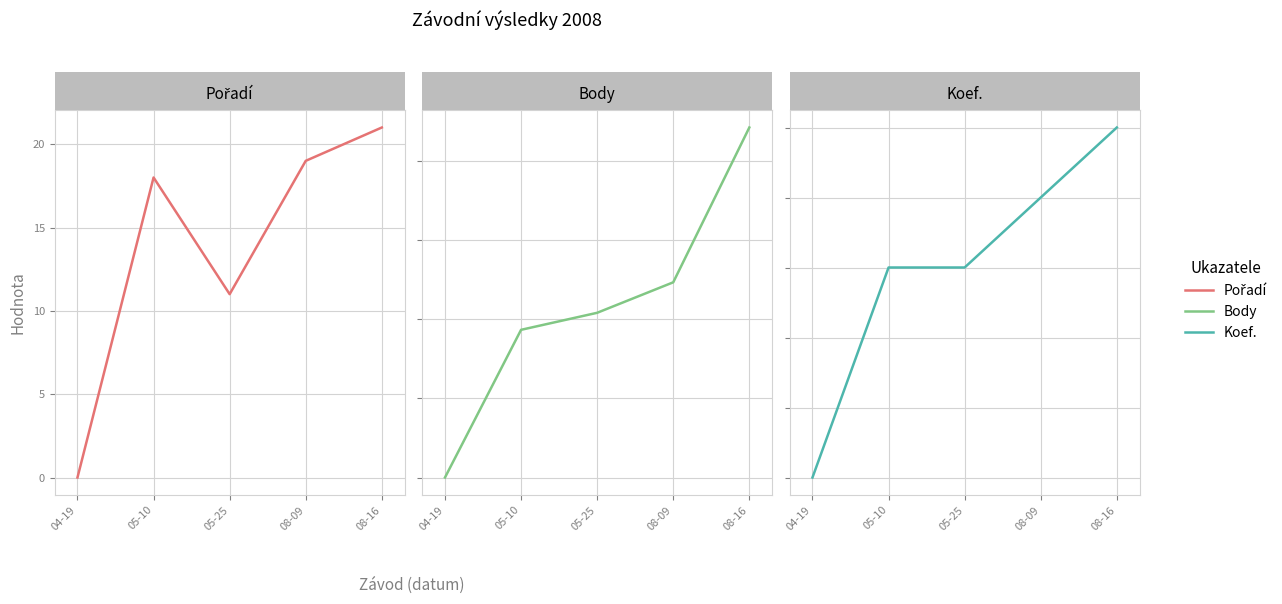

What position from the right is 04-19?

5